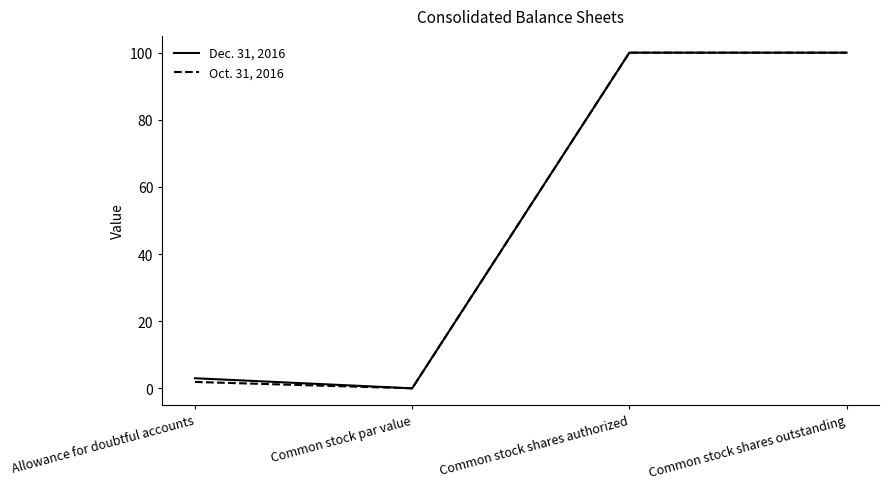

What is the greatest value displayed?

100.0